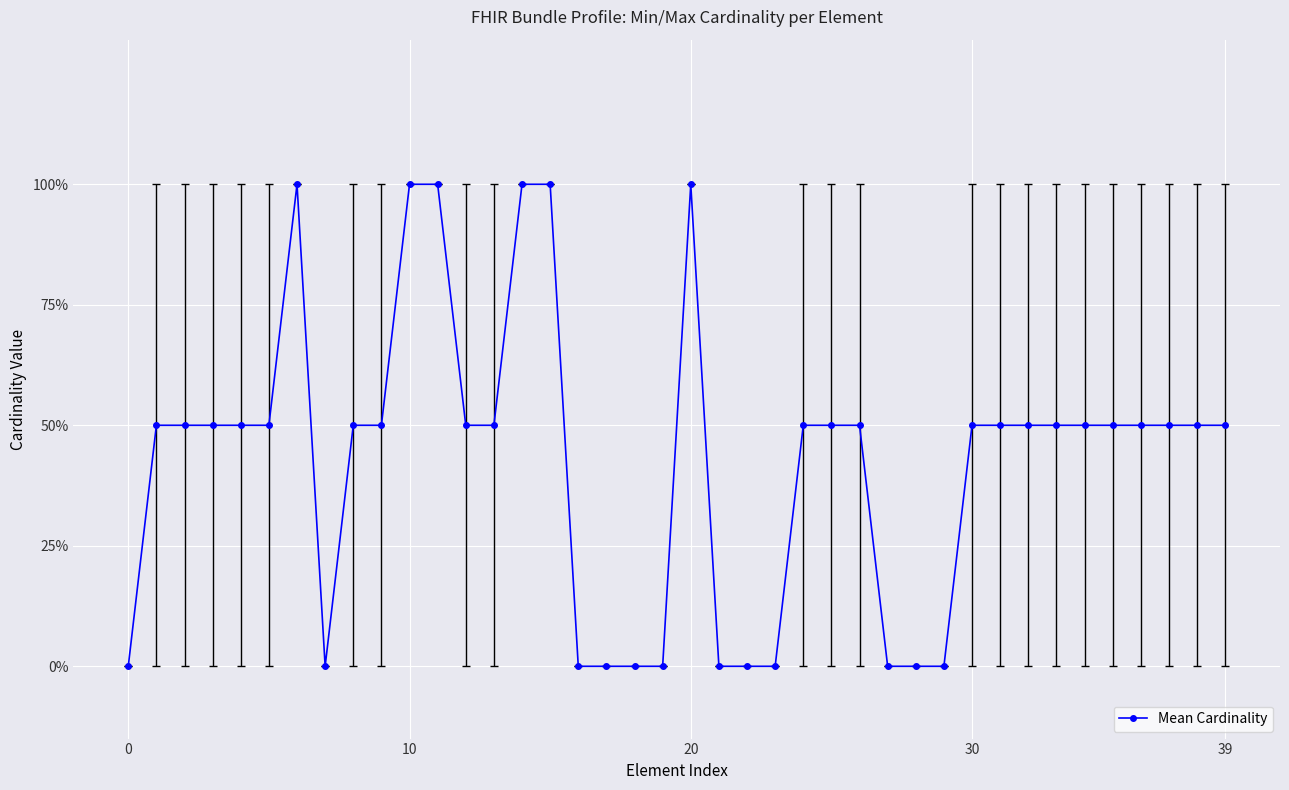

How many interior local valleys (lower than both neighbors) does the data have?

1